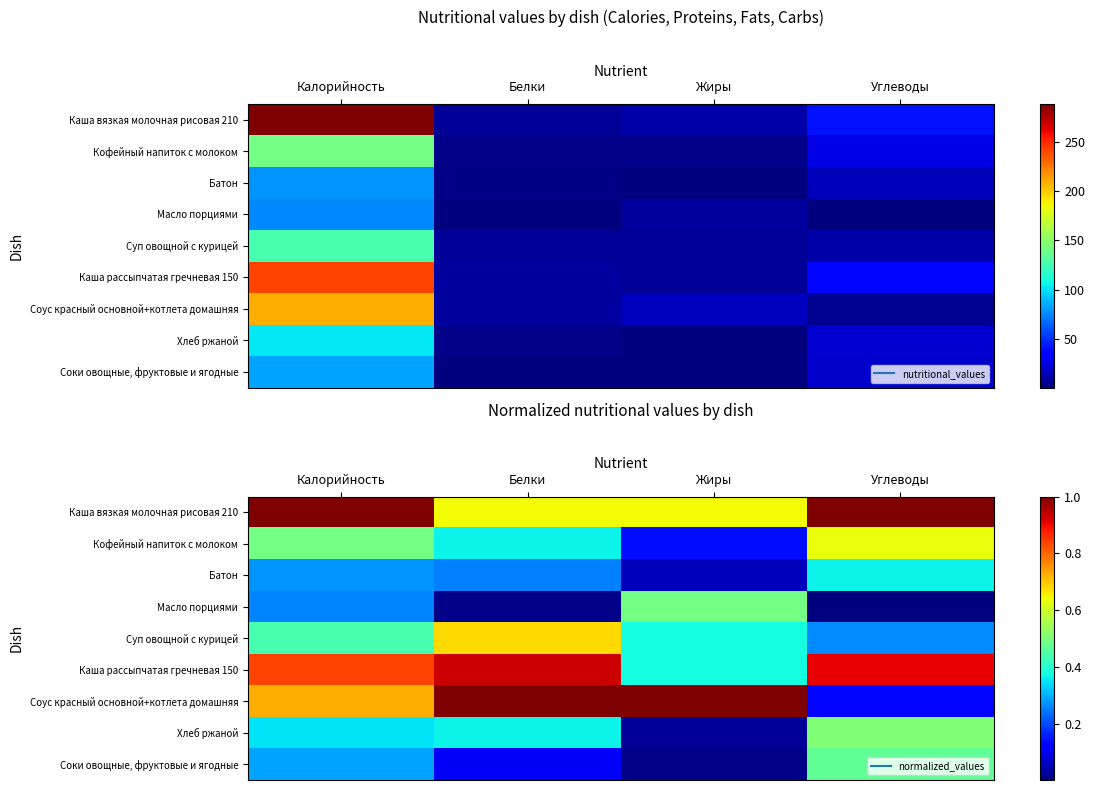

What is the maximum value shown in the chart?

1.0